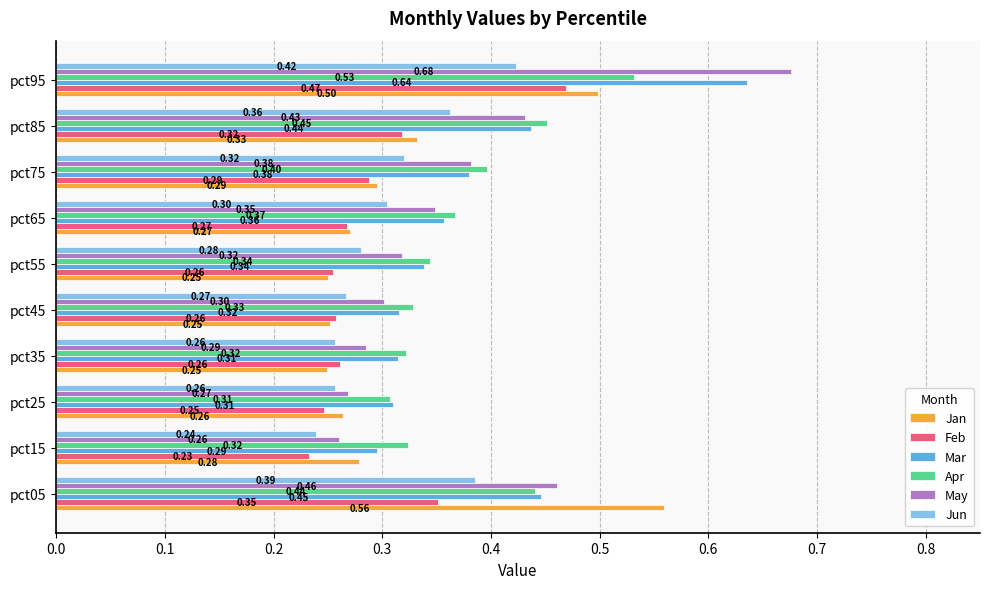

Which series has the widest spread of values?

May